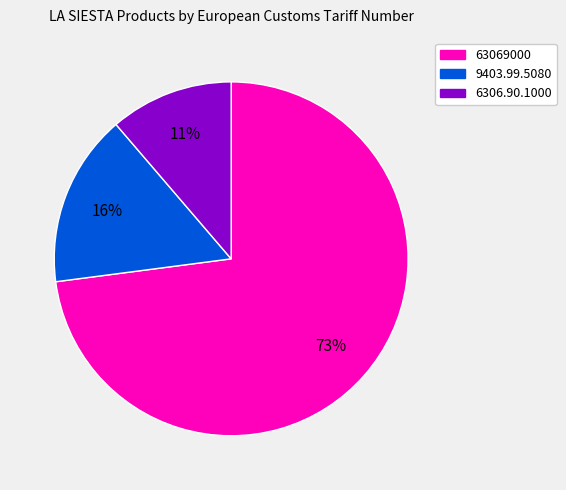

To the nearest percent, what portion does 63069000 represent?

73%